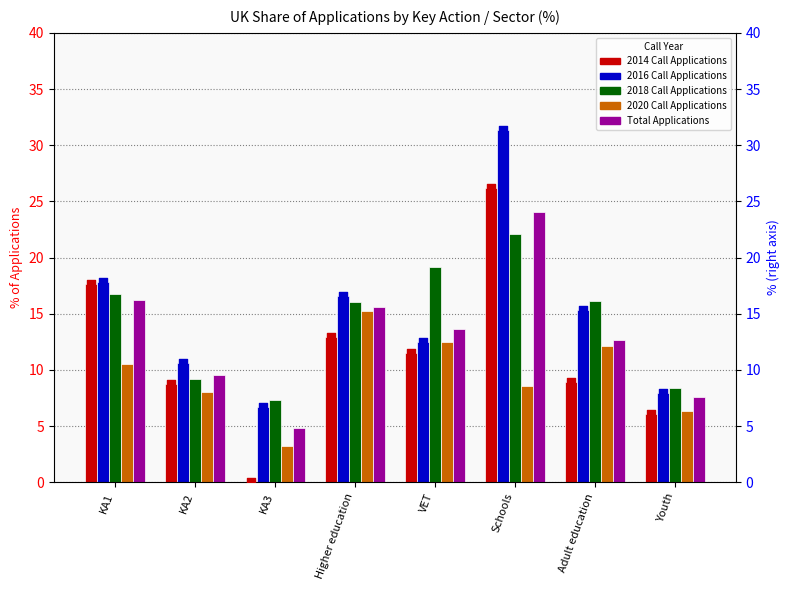

What is the total value across all series at VET?

69.2